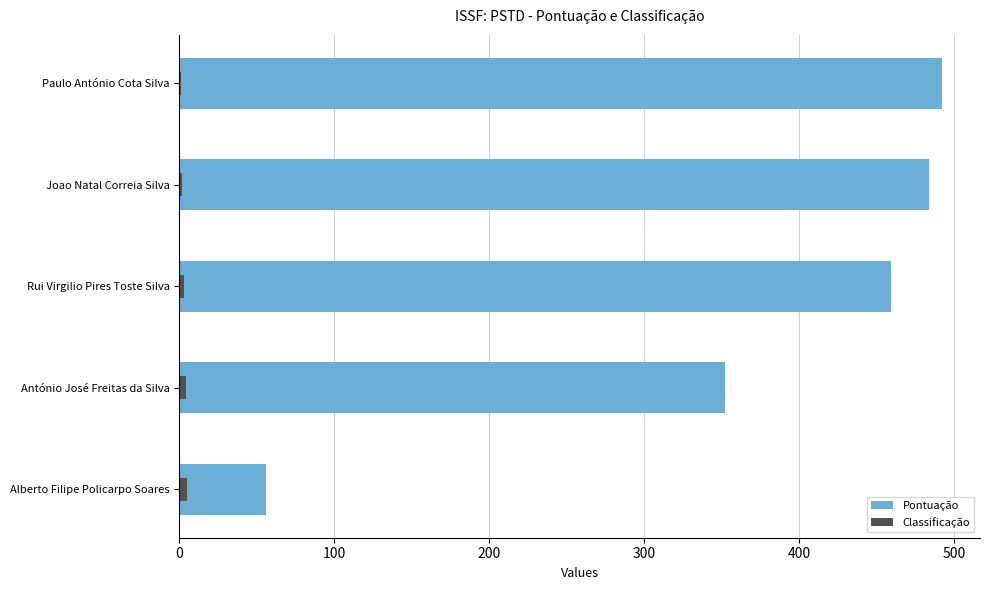

True or false: Classificação has a value of 4 at 300.

True